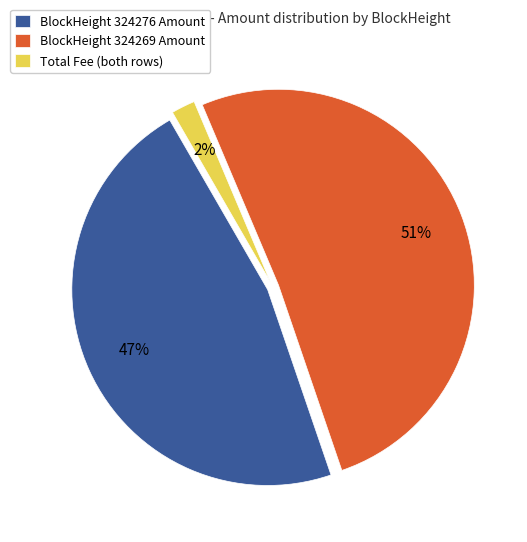

To the nearest percent, what is the difference between the BlockHeight 324276 Amount and BlockHeight 324269 Amount slice percentages?

4%